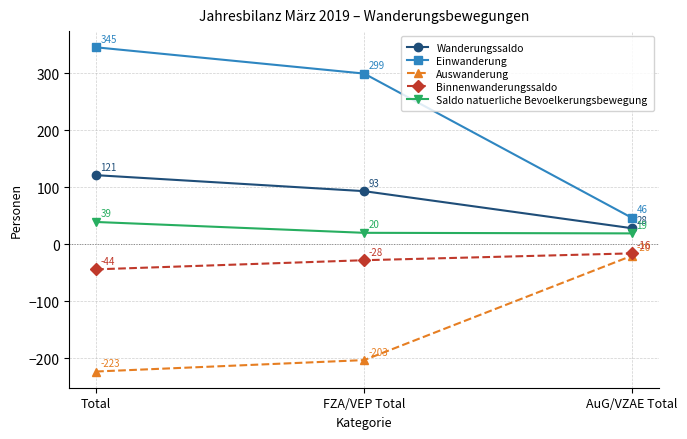

How many values in the Auswanderung series are below -203?

1